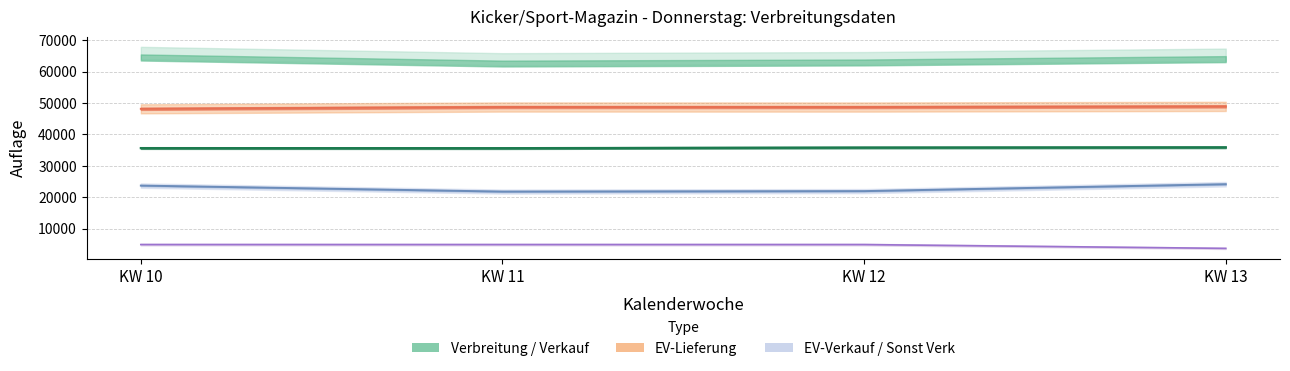

Is the value of EV-Lieferung at KW 13 greater than the value of EV-Verkauf at KW 13?

Yes